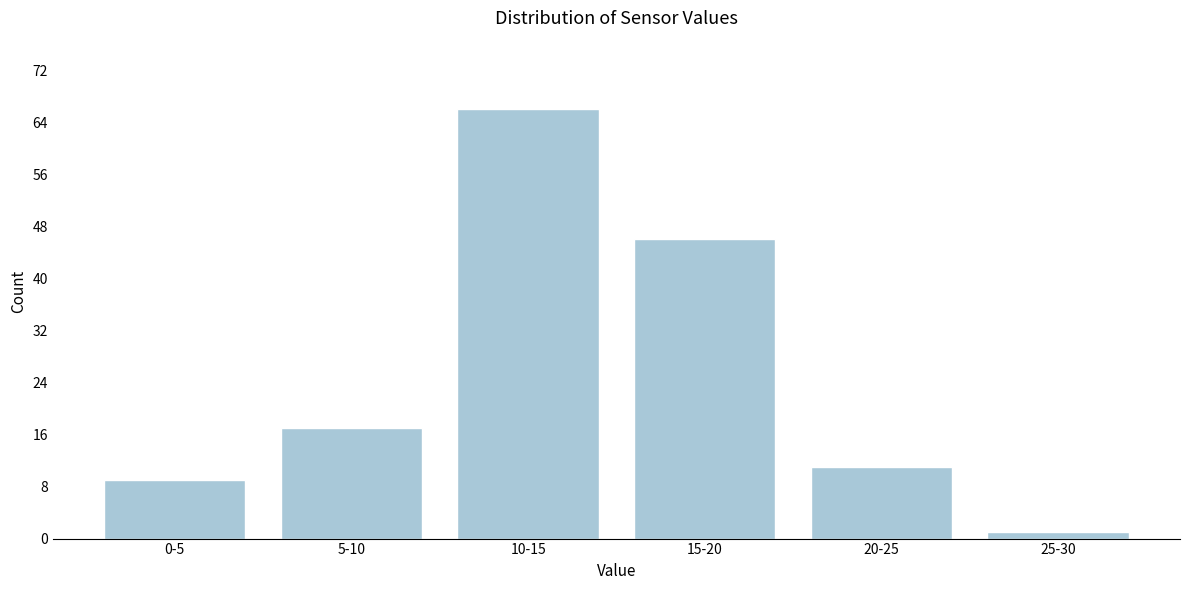

Reading left to right, transcribe all the data shown in this chart.

0-5=9	5-10=17	10-15=66	15-20=46	20-25=11	25-30=1